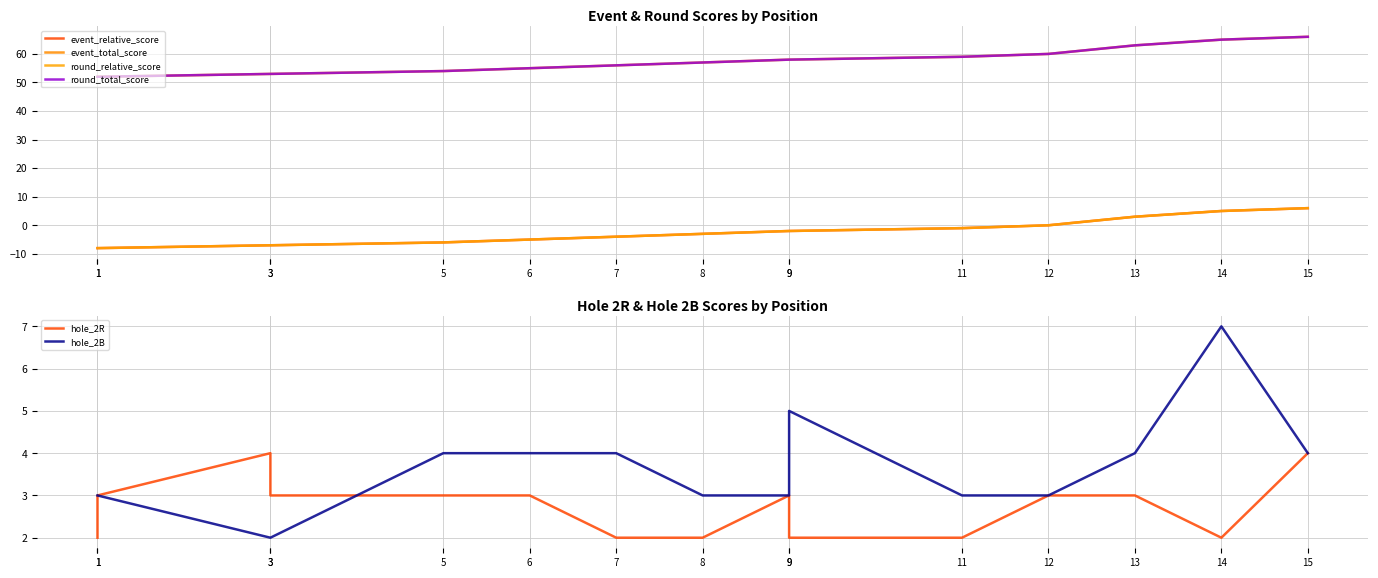

How many hole_2R values are between 2 and 3?

13